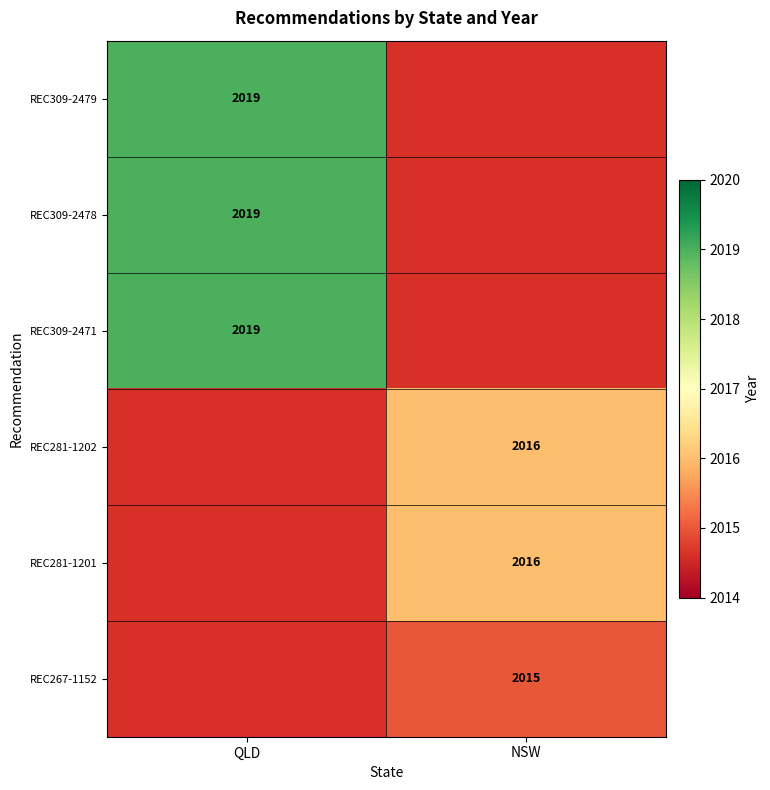

What is the greatest value displayed?

2019.0